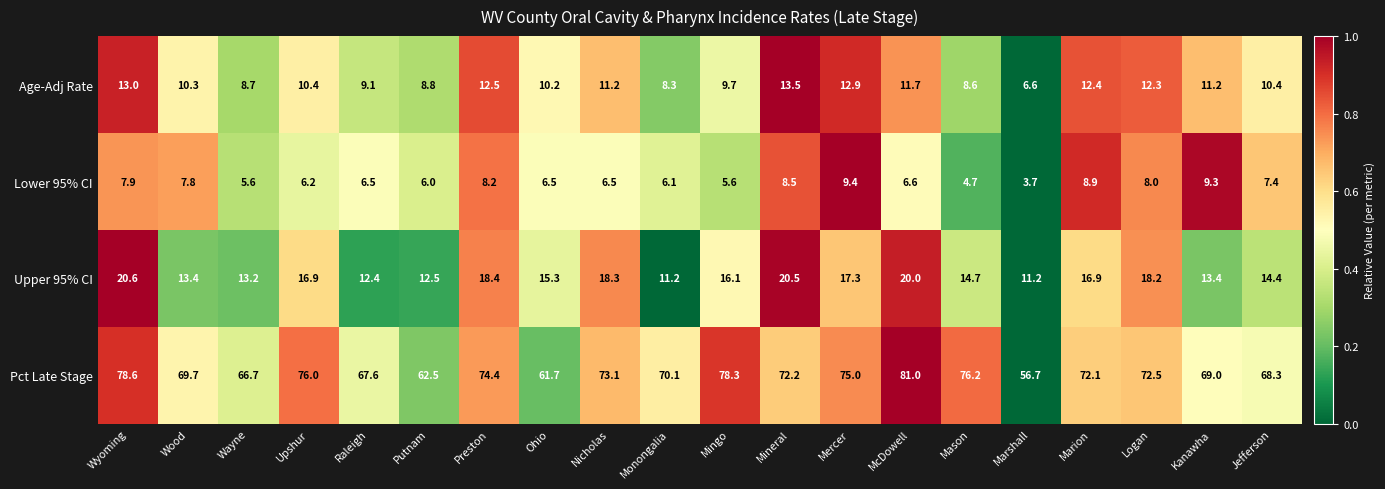

True or false: Lower 95% CI has a value of 7.8 at Wood.

True